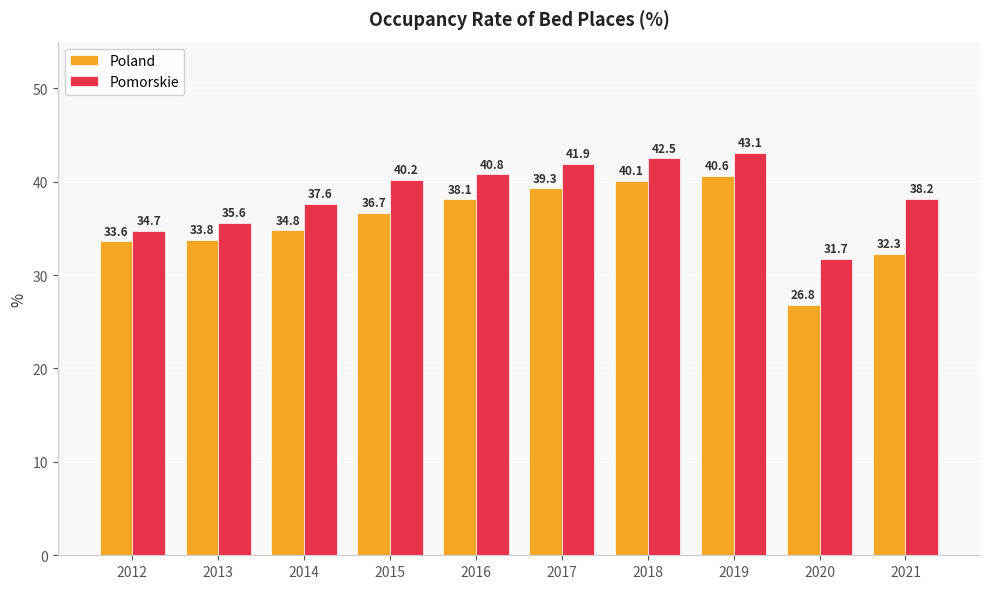

Reading right to left, list all the values displayed in this chart.

Poland: 2021=32.3	2020=26.8	2019=40.6	2018=40.1	2017=39.3	2016=38.1	2015=36.7	2014=34.8	2013=33.8	2012=33.6
Pomorskie: 2021=38.2	2020=31.7	2019=43.1	2018=42.5	2017=41.9	2016=40.8	2015=40.2	2014=37.6	2013=35.6	2012=34.7